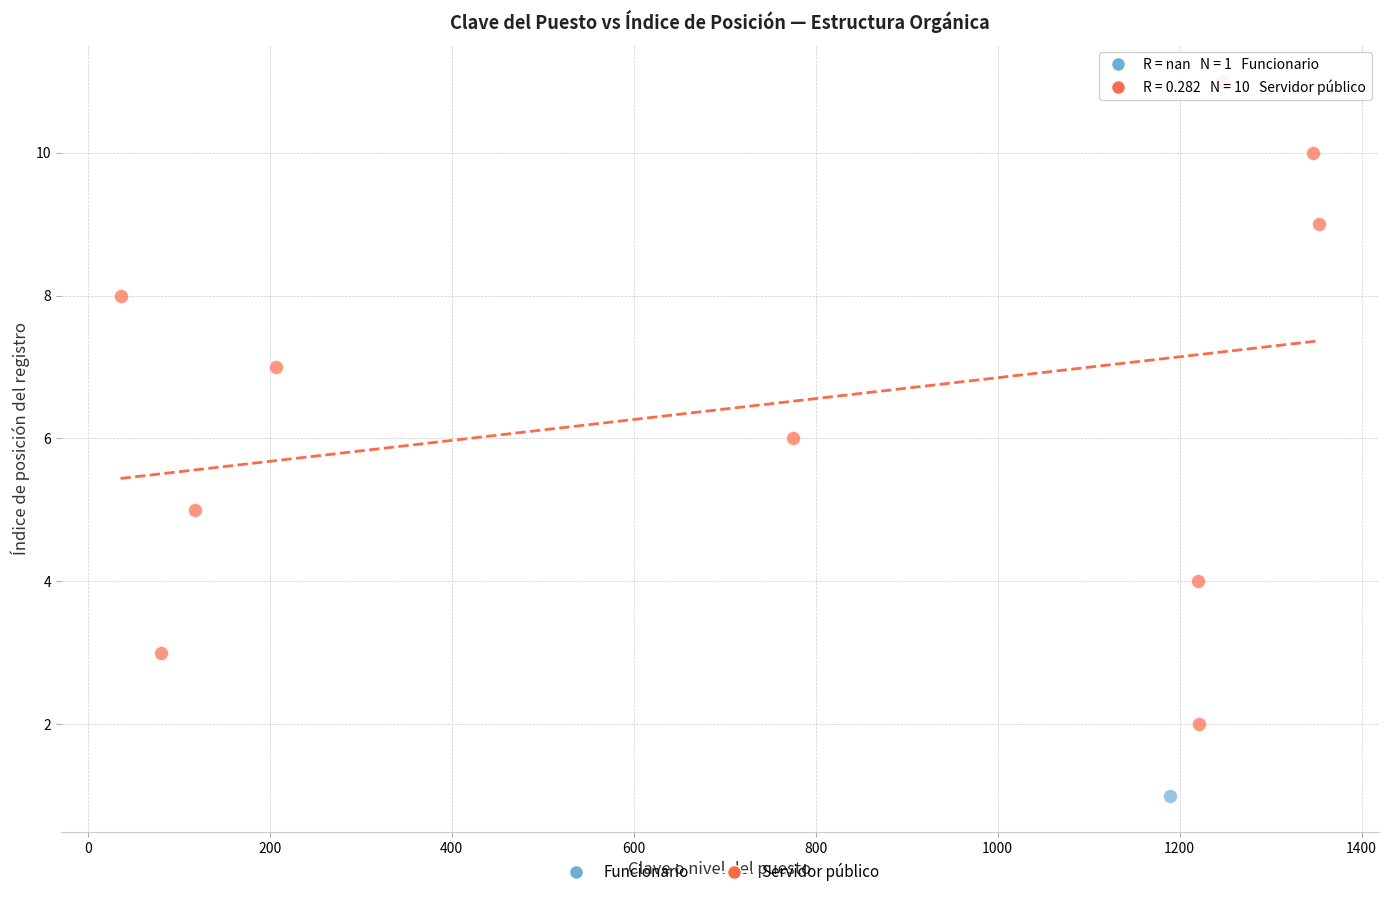

What are all the series names shown in the legend?

Funcionario, Servidor público